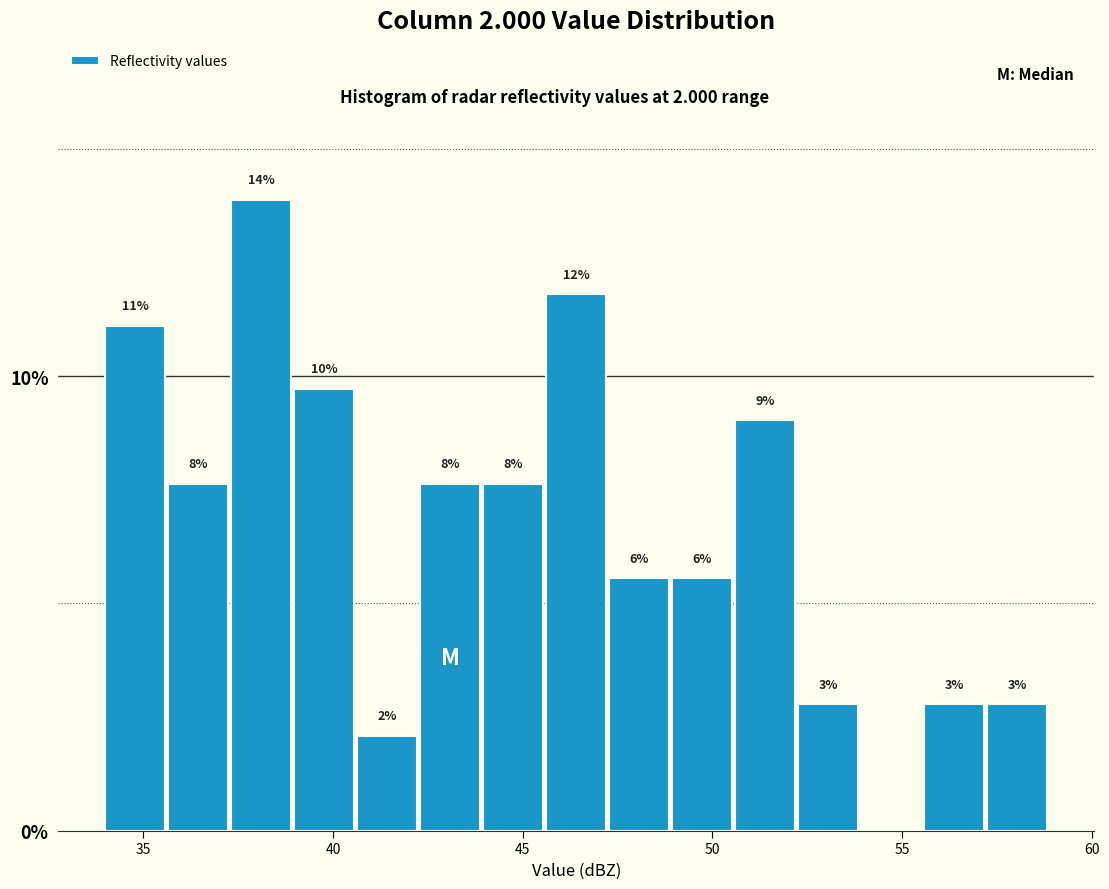

Around what value on the x-axis is the tallest bar? Give the approximate position of its centre, as read against the axis.

38.0